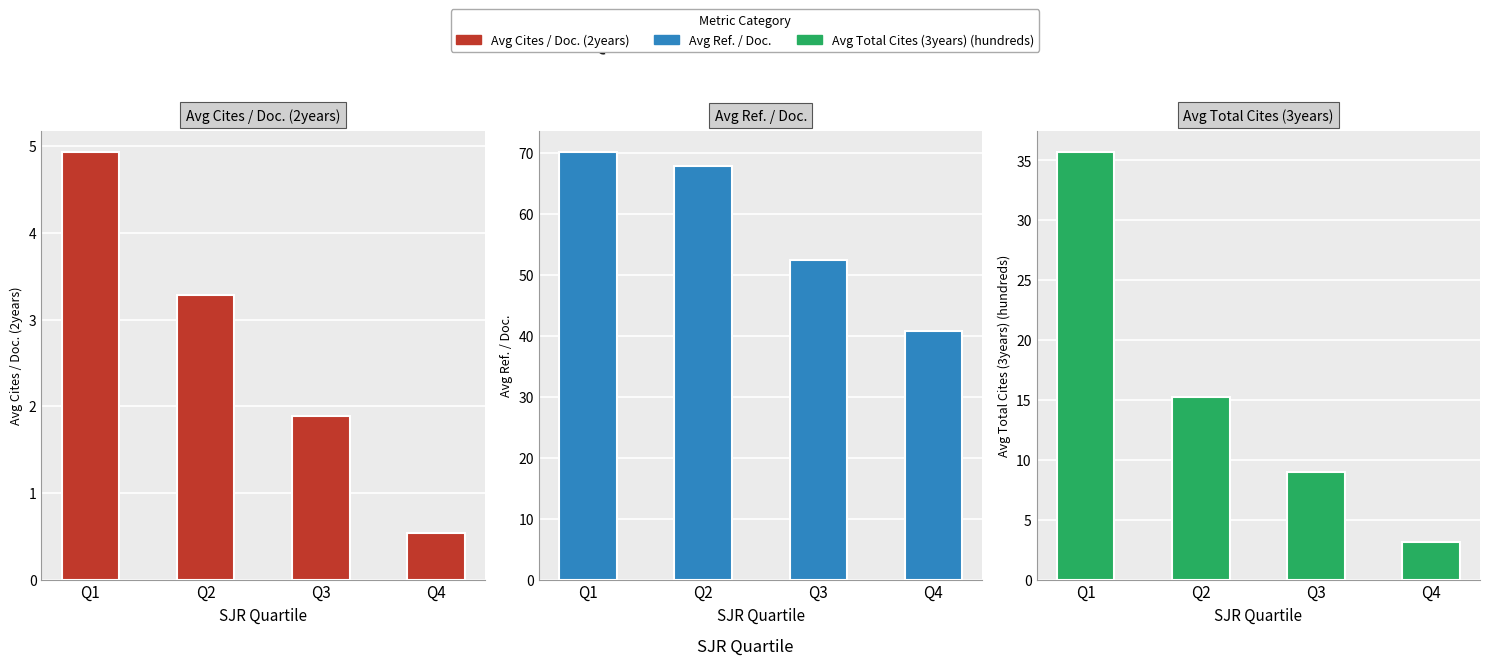

What is the value of the Avg Cites / Doc. (2years) bar at the 1st from the left?

4.9